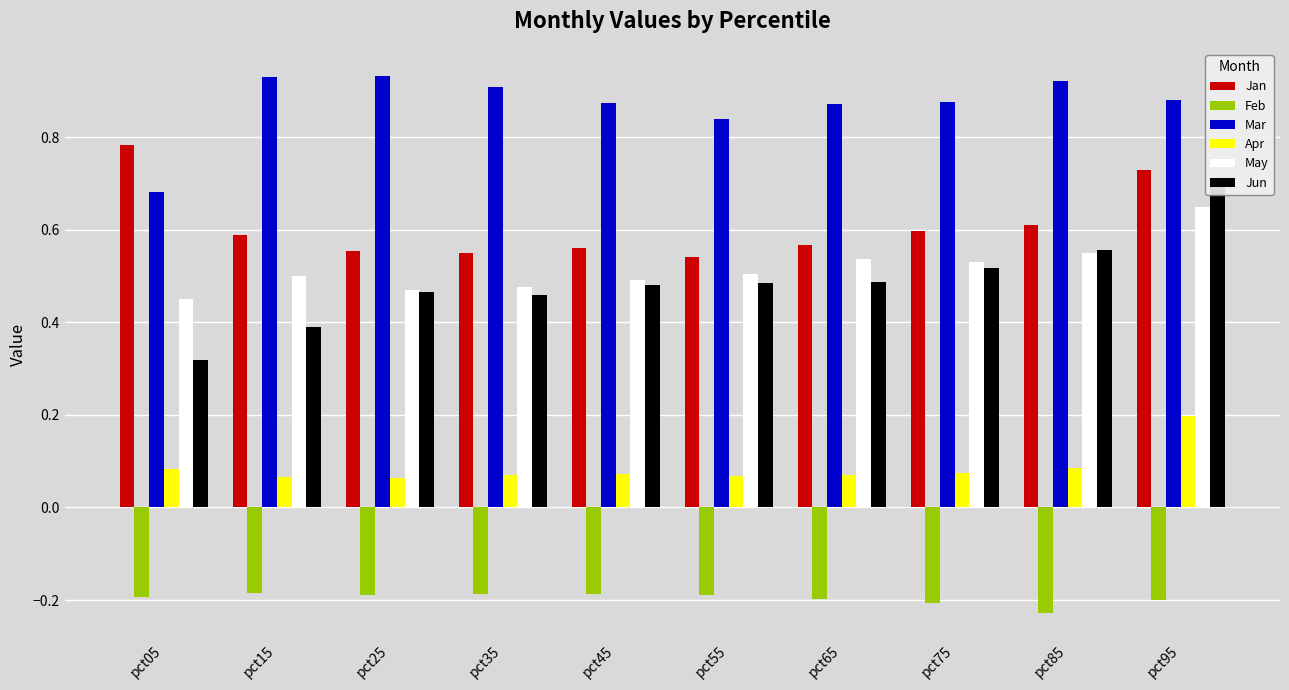

List the series in order of their peak value, lowest first.

Feb, Apr, May, Jun, Jan, Mar